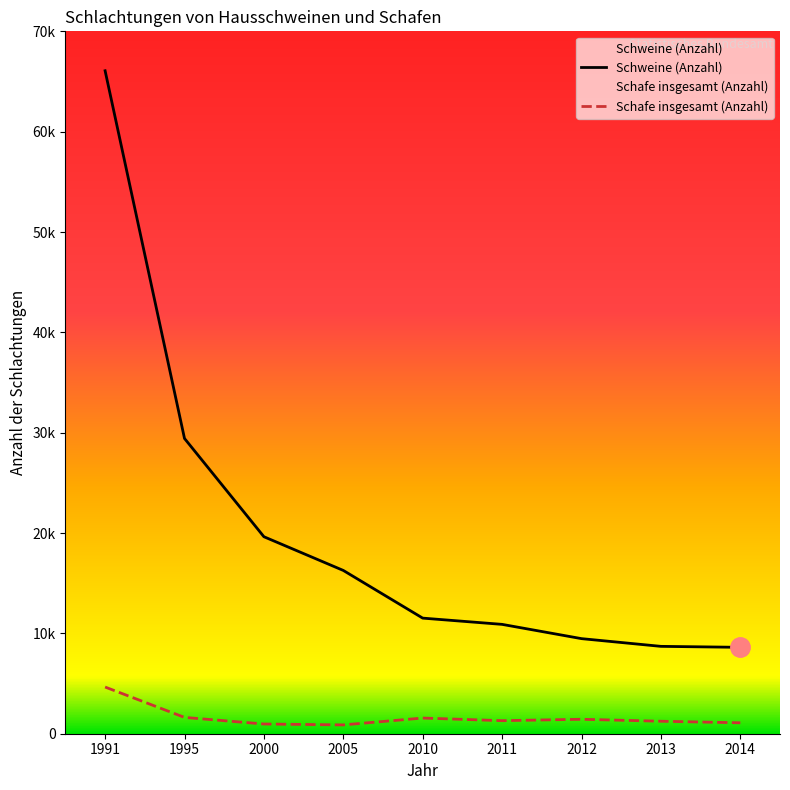

At which category is the sum across all series the highest?

1991